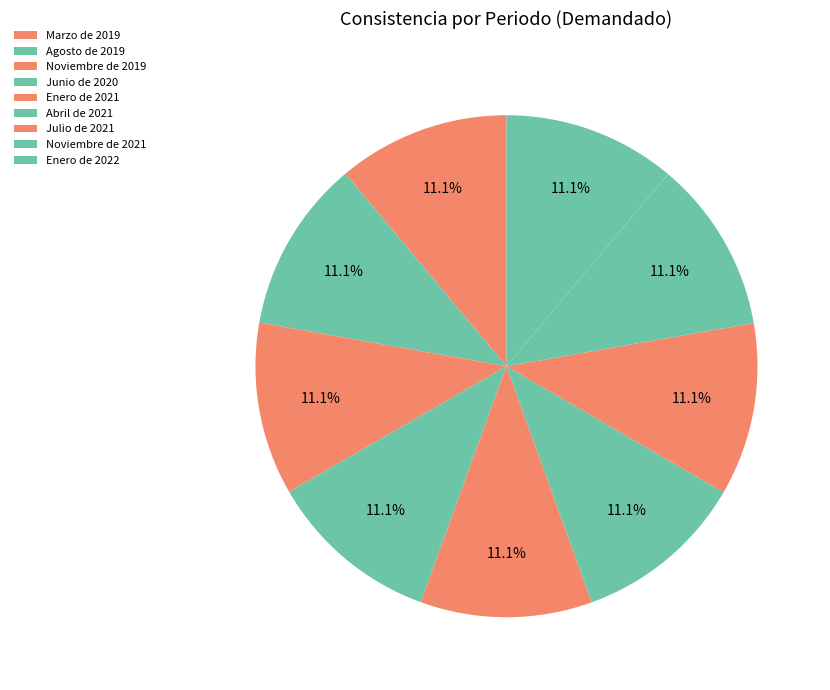

To the nearest percent, what portion does Julio de 2021 represent?

11%